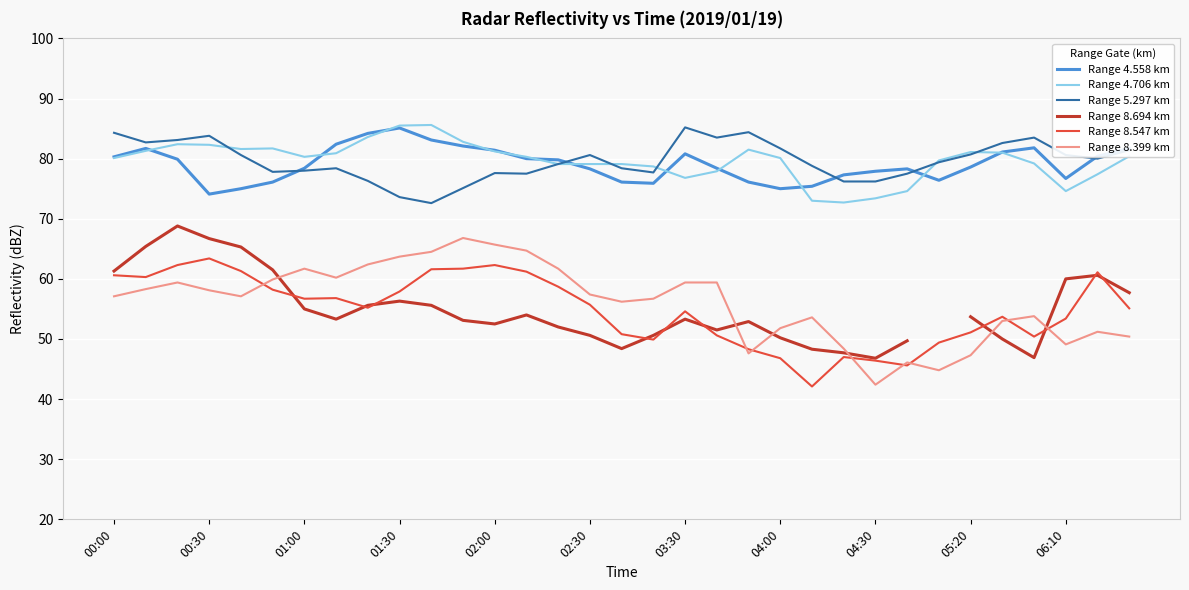

True or false: Range 4.706 km and Range 8.694 km cross at least once.

False